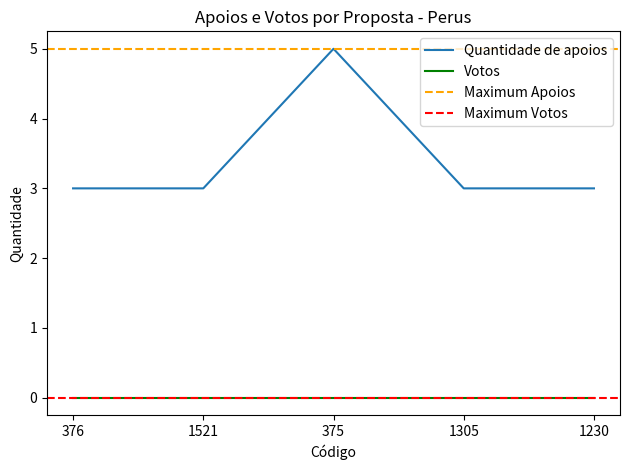

Rank the categories by value from highest to lowest.

375, 376, 1521, 1305, 1230